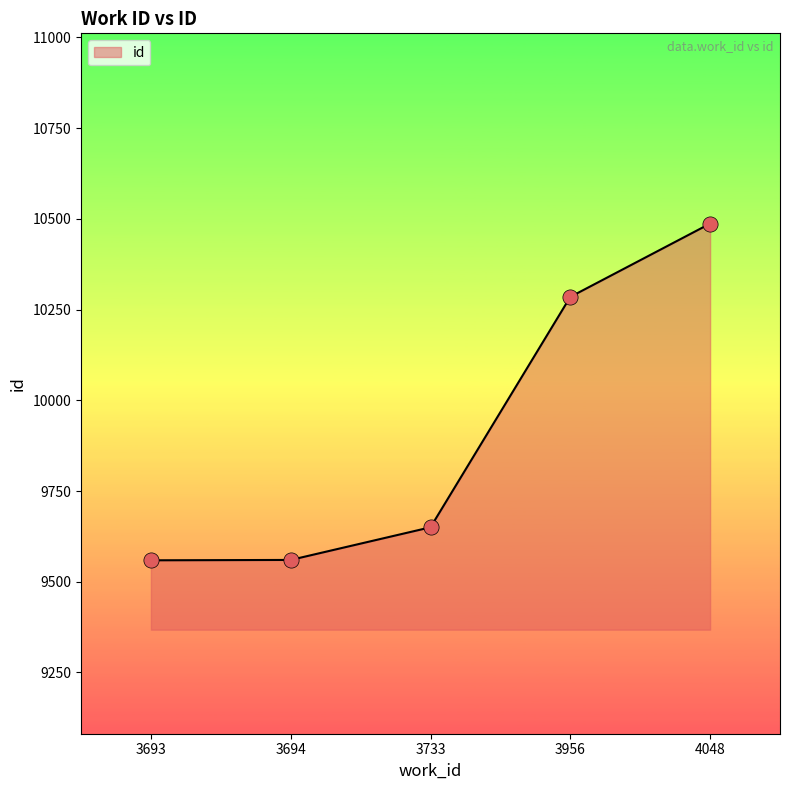

Approximately how many times larger is the value at 4048 compared to 3956?

1.0